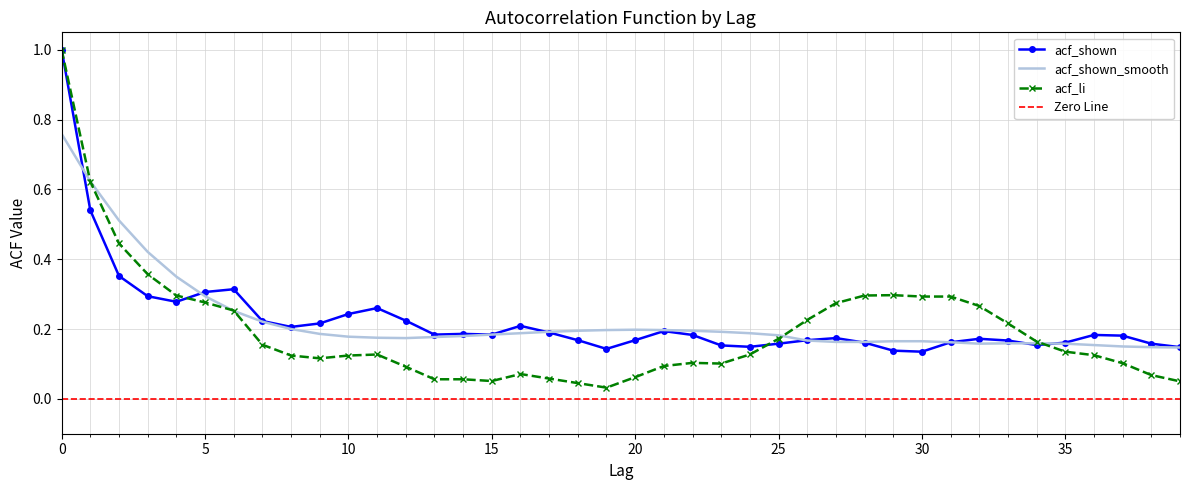

What is the value of the acf_li point at the 25th from the left?

0.1